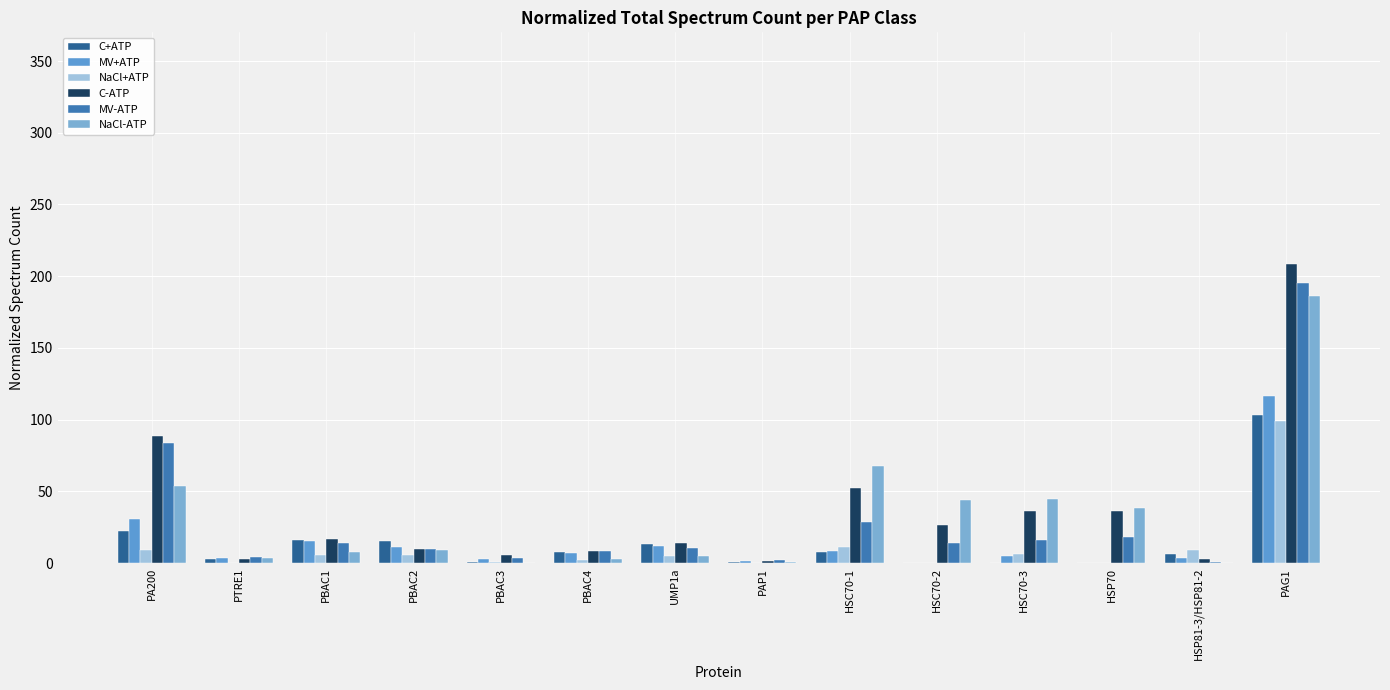

What is the value of the NaCl+ATP bar at the 13th from the left?

9.5